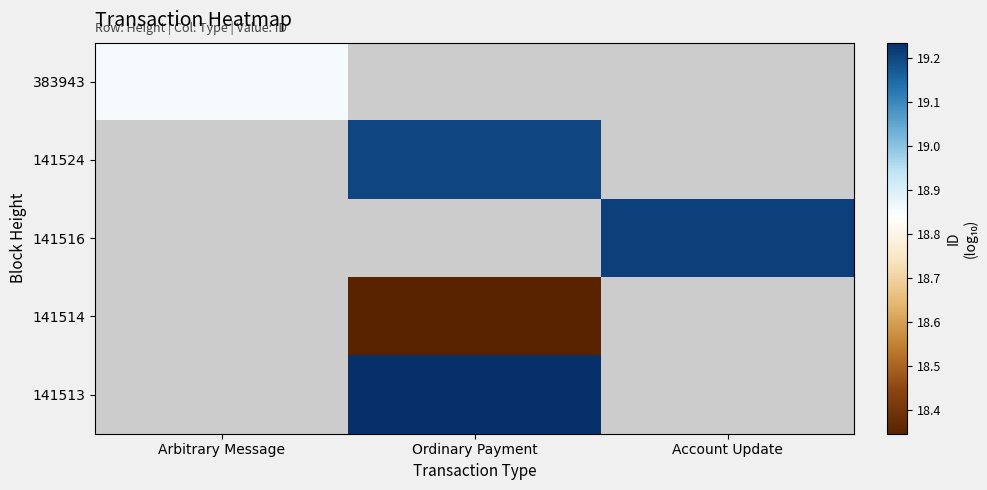

Is the value of 141514 at Arbitrary Message greater than the value of 141513 at Arbitrary Message?

No